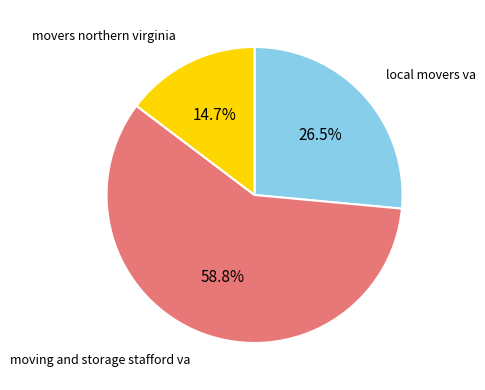

Is there any slice that represents more than half of the pie?

Yes